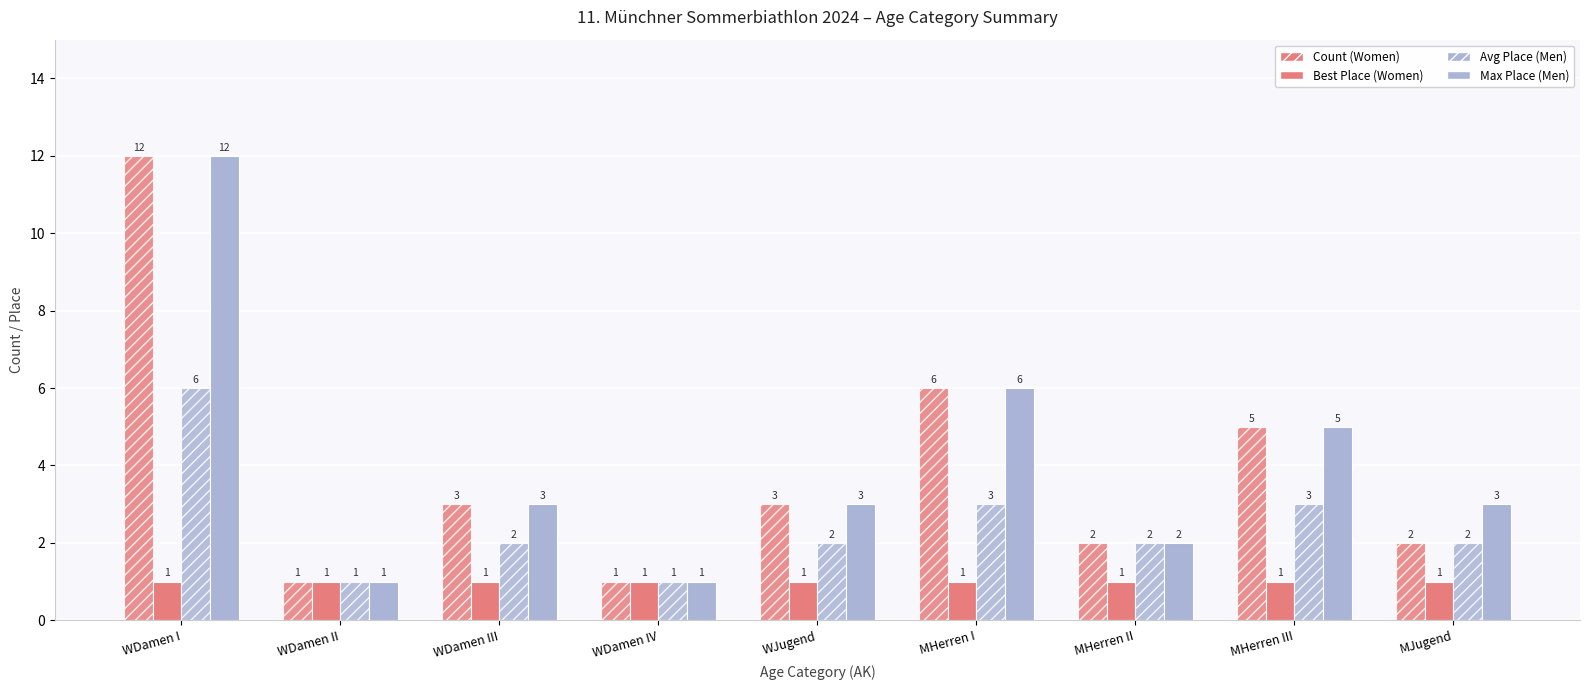

Which label corresponds to the smallest value in the chart?

WDamen II